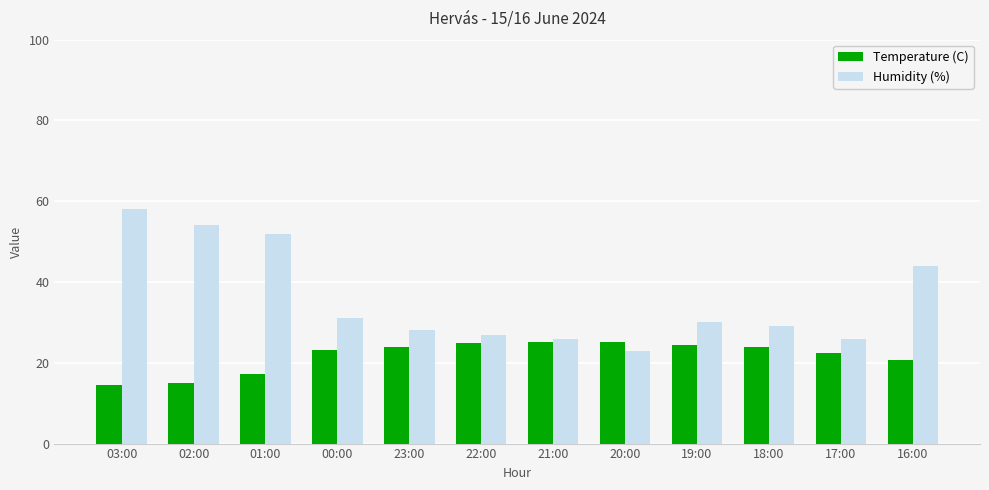

Read the Temperature (C) value at 00:00.

23.2